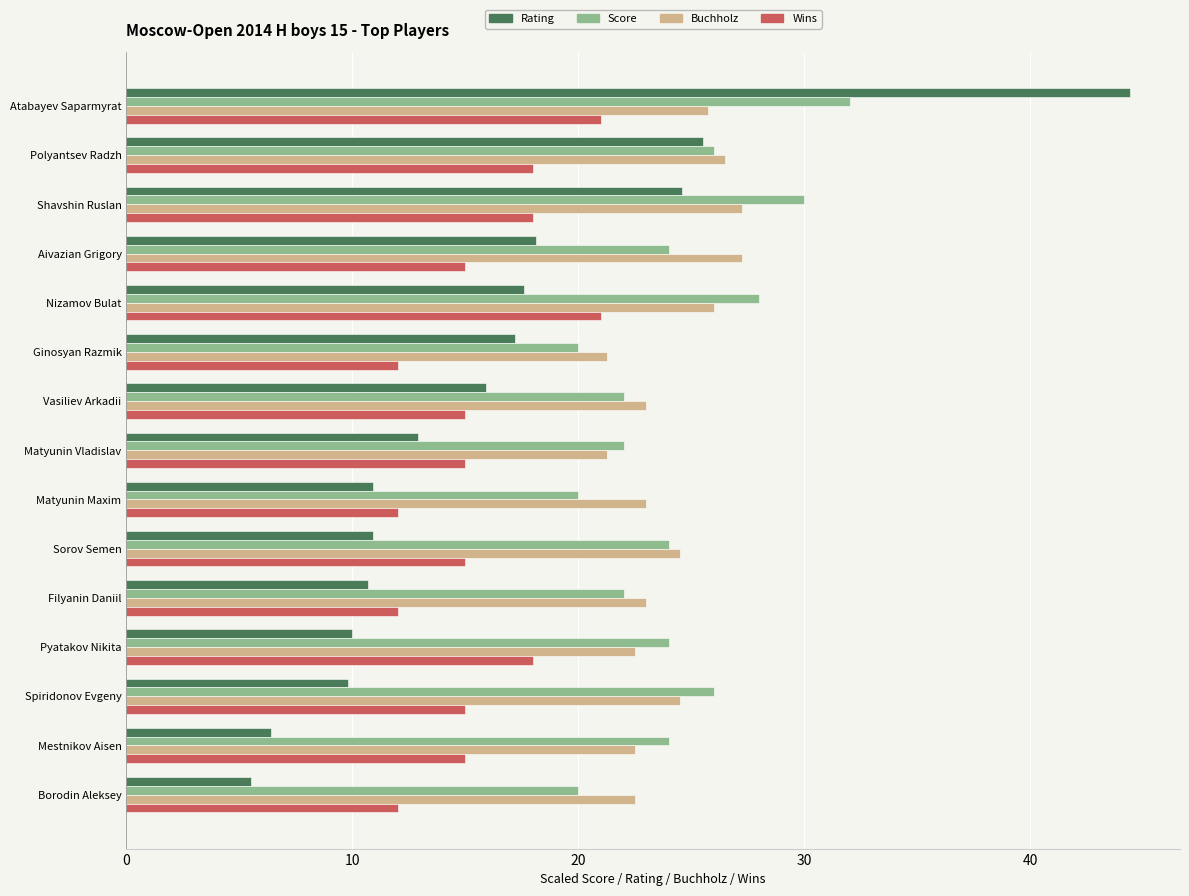

What is the minimum value for Wins?

12.0